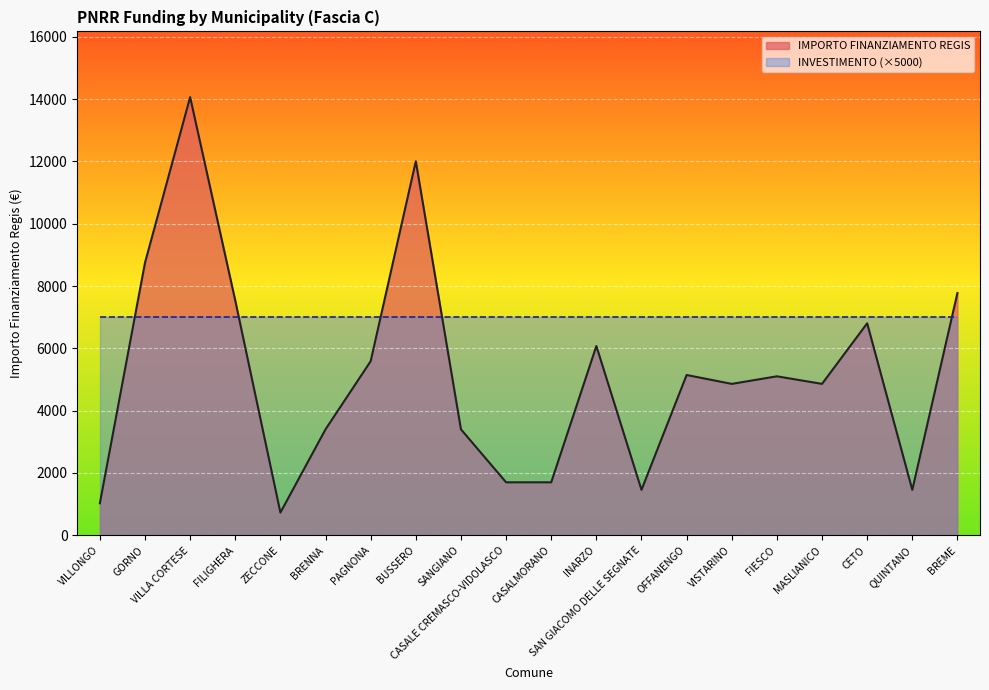

Reading right to left, what are all the values shown in this chart?

7776	1458	6804	4860	5103	4860	5145	1458	6075	1701	1701	3402	12005	5589	3402	729	7533	14063	8748	1029